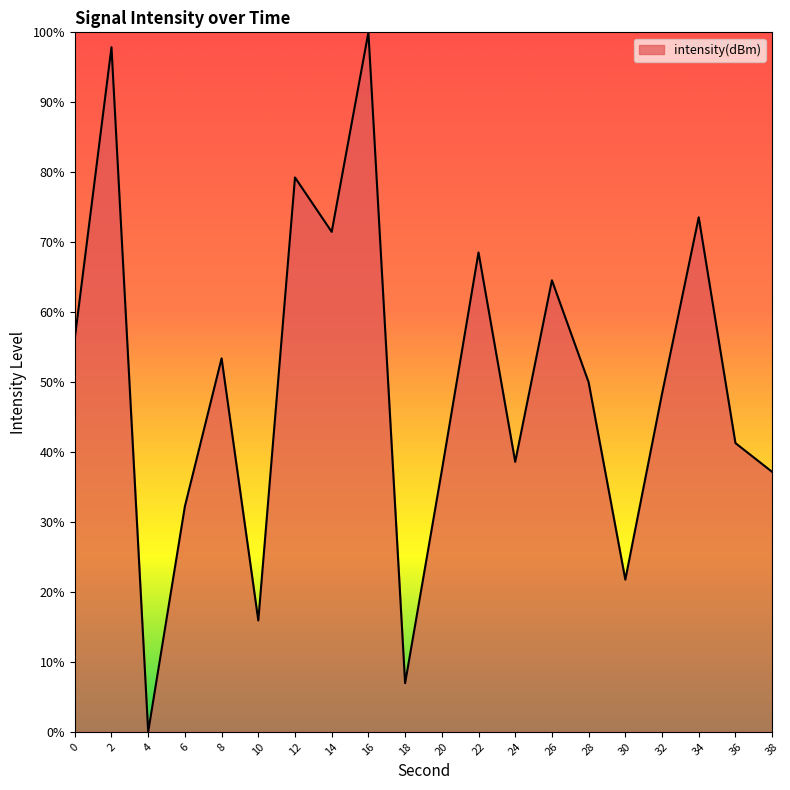

Which category has the highest value across all series?

16